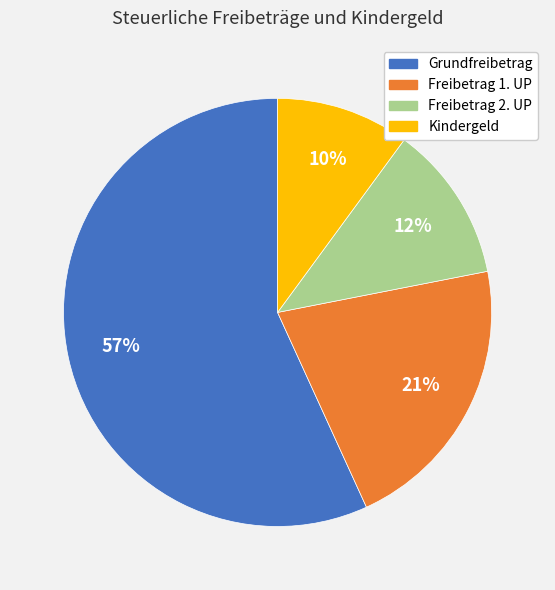

Which slice is the smallest?

Kindergeld